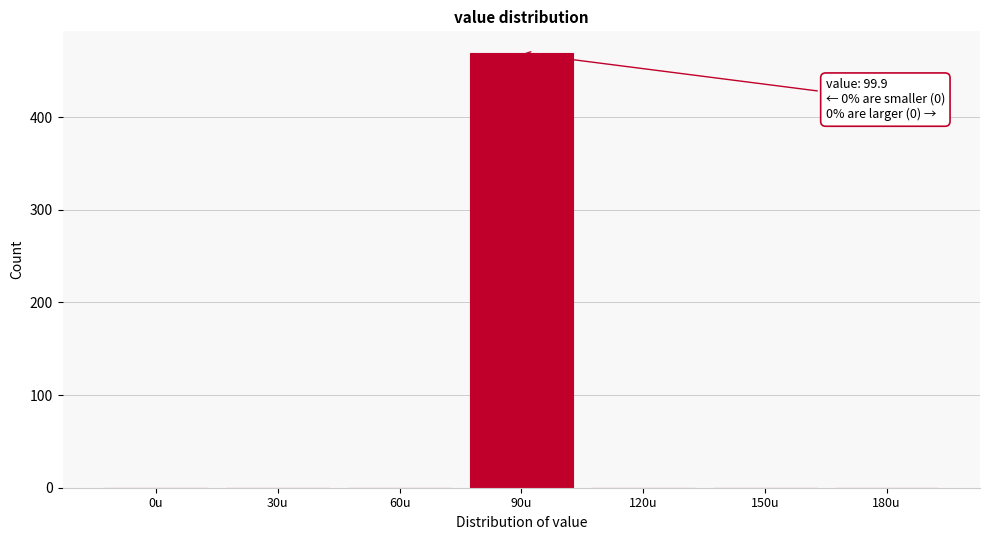

Reading left to right, transcribe all the data shown in this chart.

0u=0	30u=0	60u=0	90u=469	120u=0	150u=0	180u=0